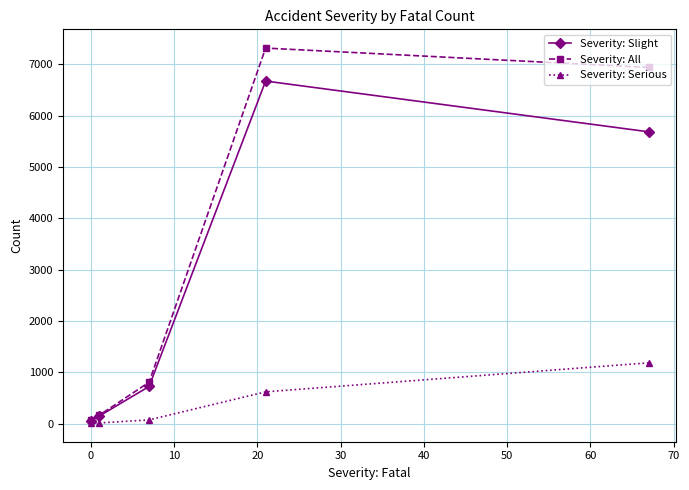

Rank the series by their maximum value, from highest to lowest.

Severity: All, Severity: Slight, Severity: Serious